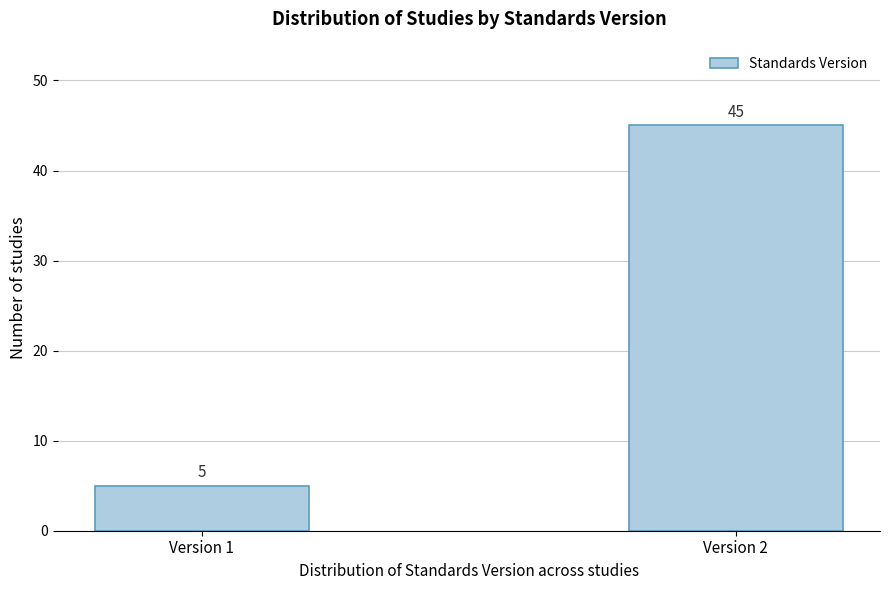

Reading right to left, what are all the values shown in this chart?

45	5